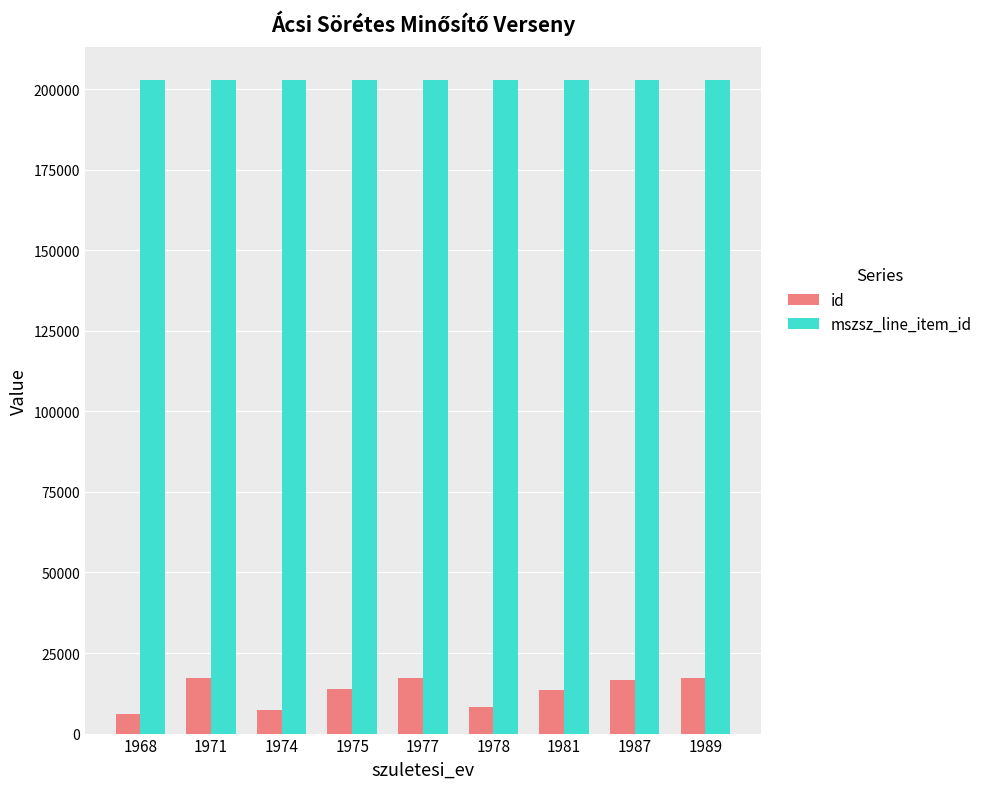

Rank the series by their average value, from highest to lowest.

mszsz_line_item_id, id